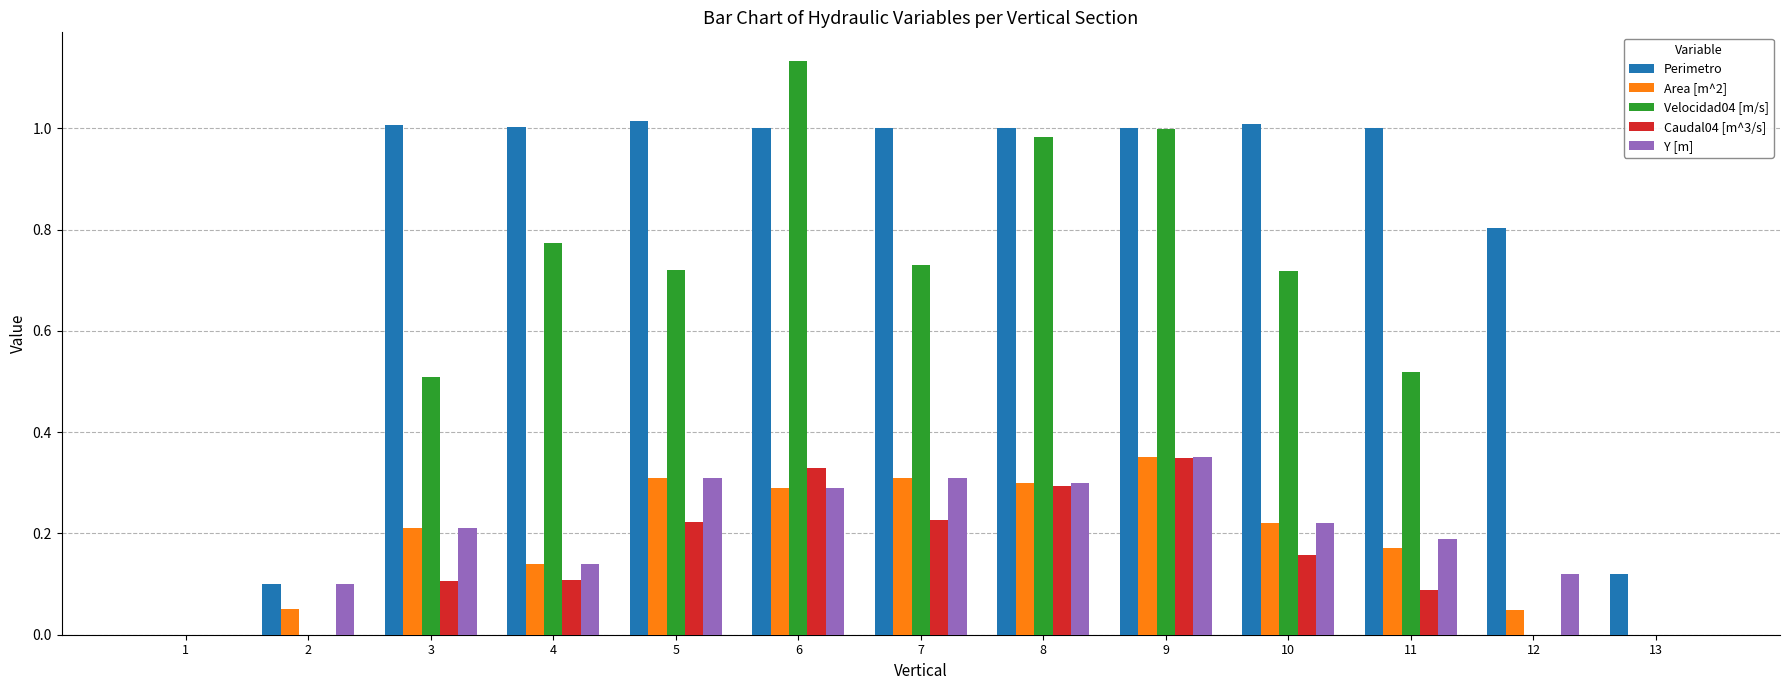

Which series changed the most between 7 and 11?

Velocidad04 [m/s]